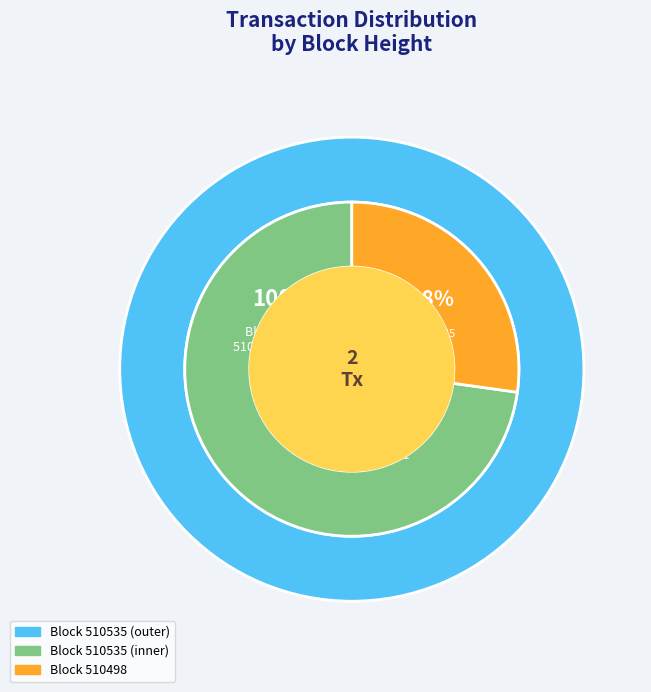

True or false: 510535 accounts for 81% of the total.

False